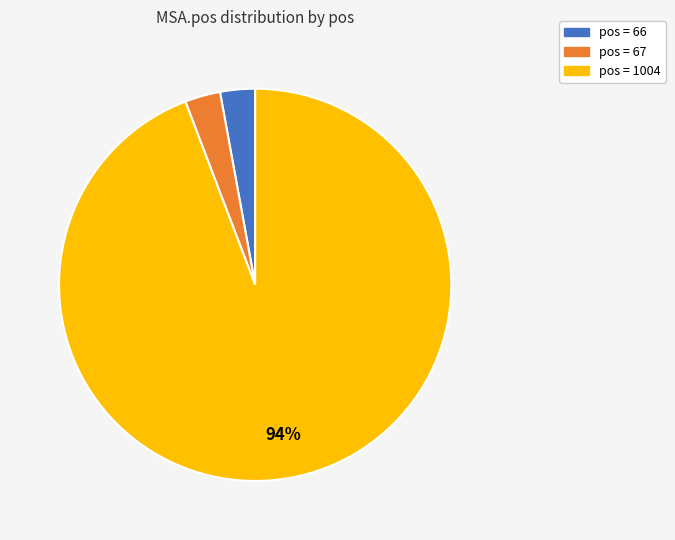

The pos = 66 slice represents 3% of the pie. True or false?

True